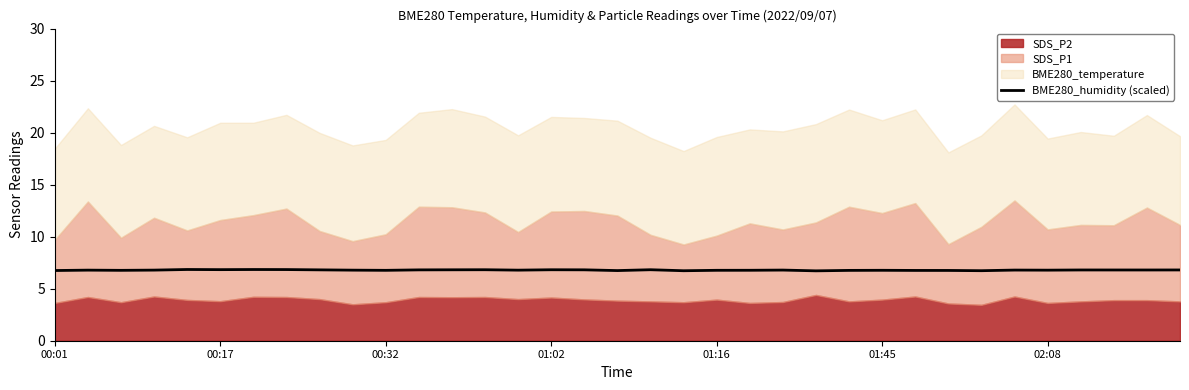

The value at 32 is 6.8. True or false?

True